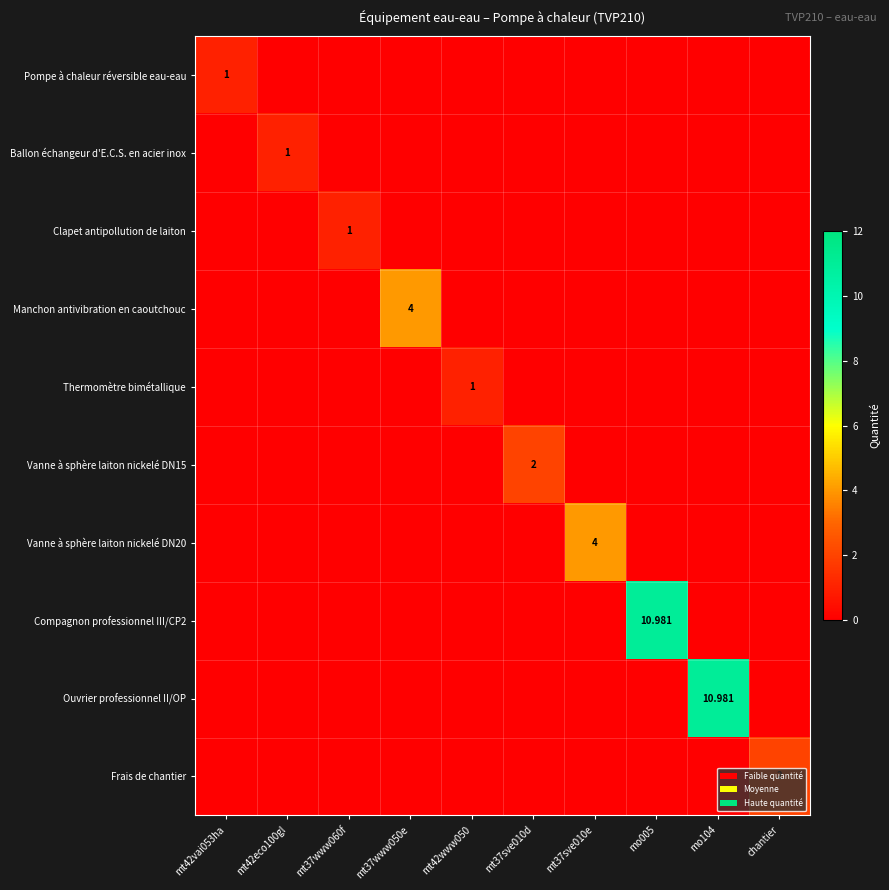

How many values in Vanne à sphère laiton nickelé DN15 are above zero?

1